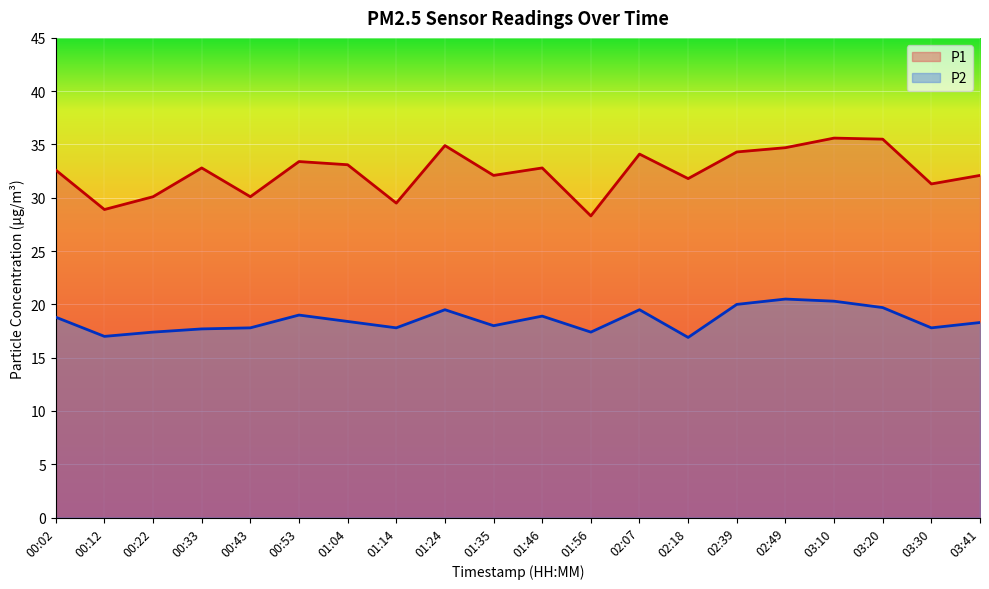

What is the greatest value displayed?

35.6